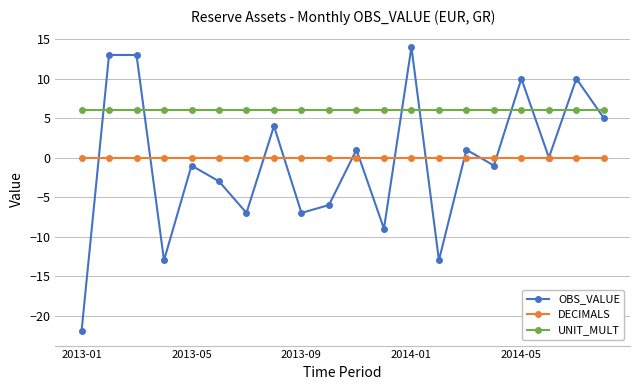

Rank the series by their maximum value, from highest to lowest.

OBS_VALUE, UNIT_MULT, DECIMALS